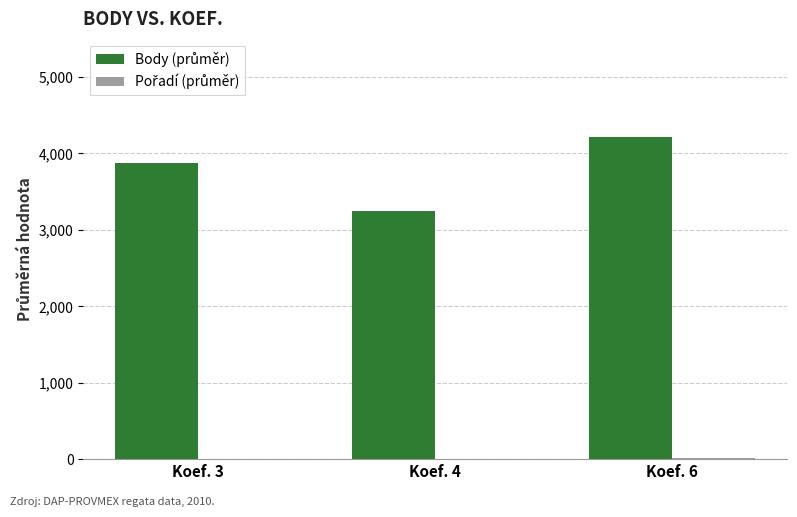

At which category is the sum across all series the highest?

Koef. 6